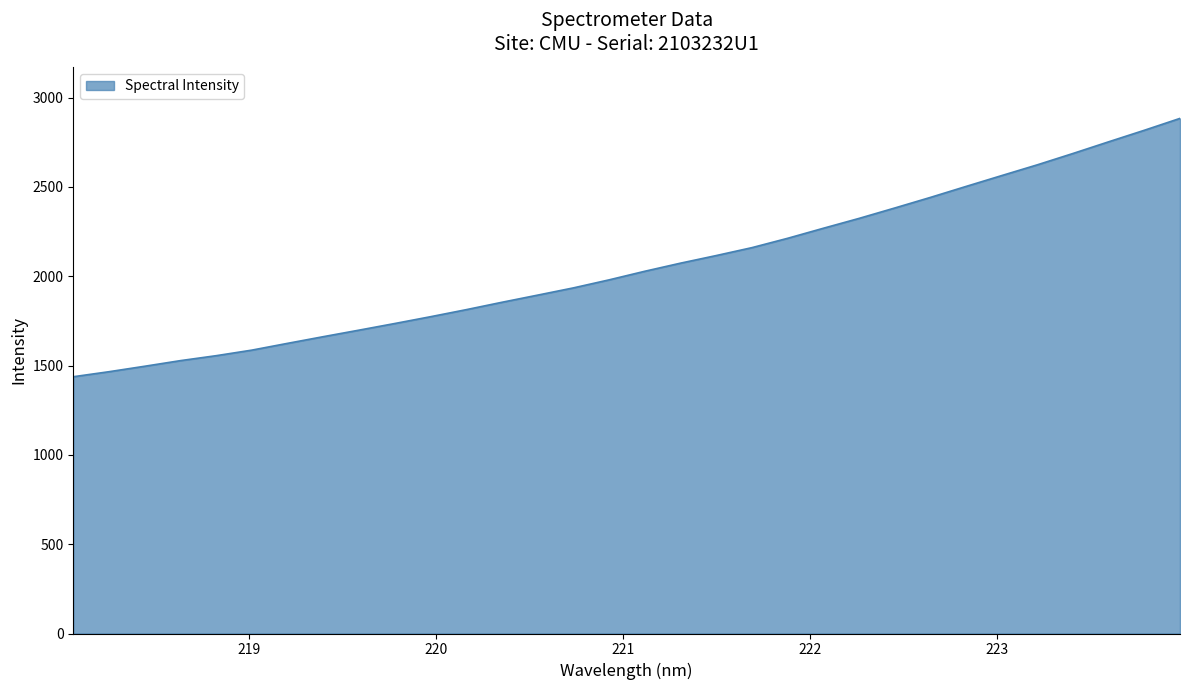

What is the difference between the maximum and minimum values?

1446.3